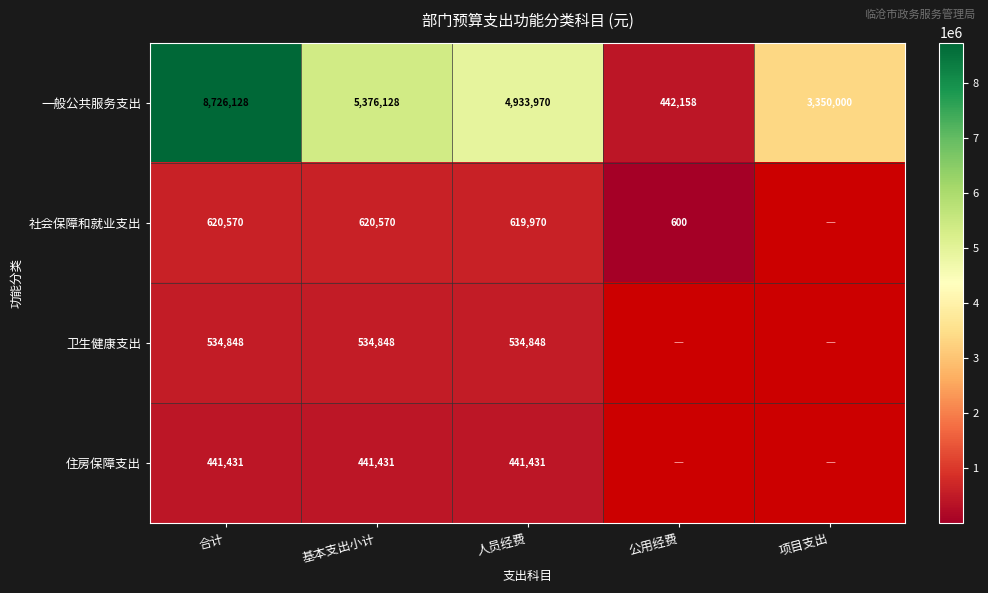

What is the difference between the highest and lowest values at 基本支出小计?

4934697.0